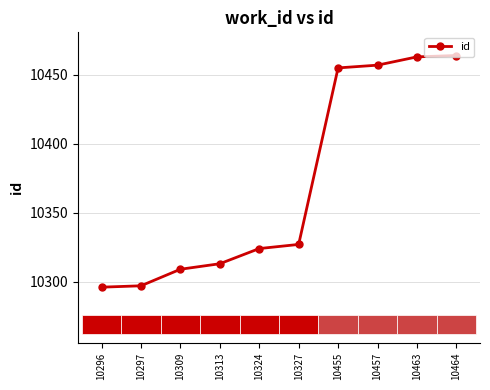

Between 10463 and 10297, which is larger?

10463